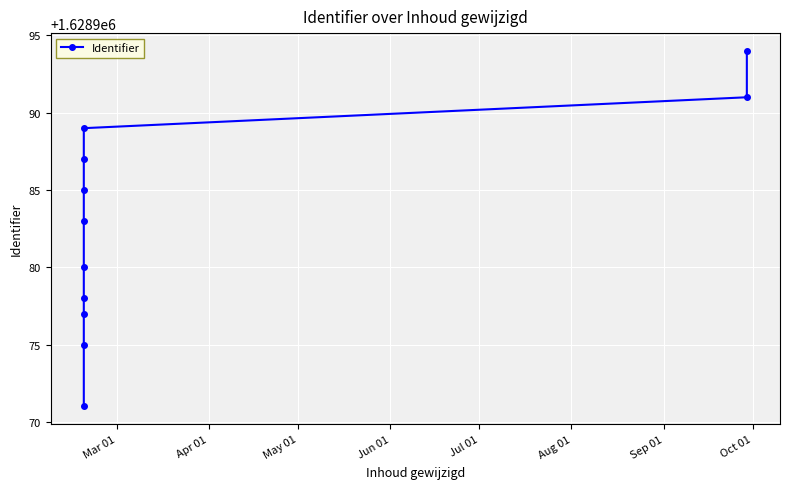

What is the sum of all values?

17918810